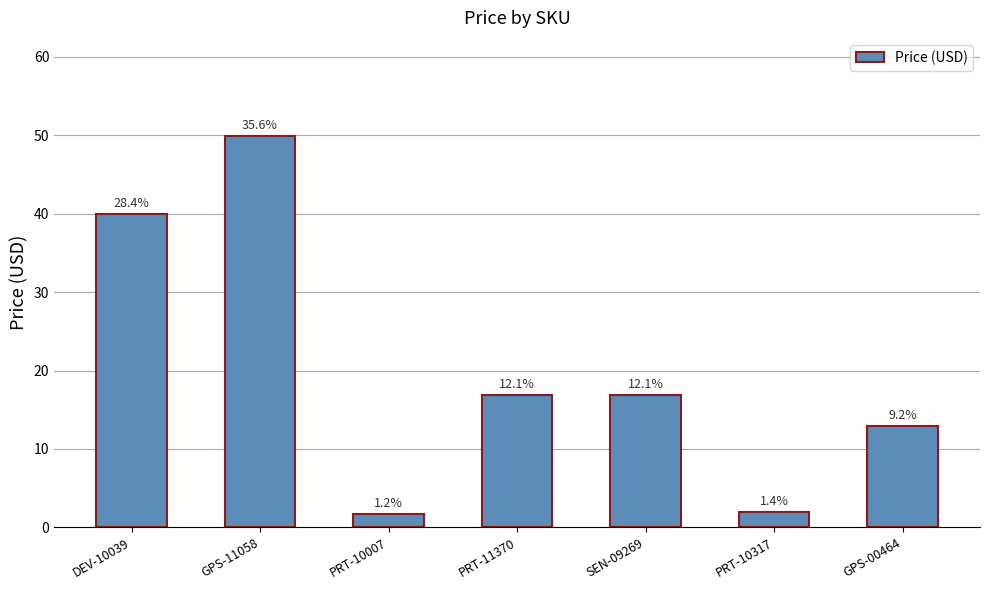

How many bars are there in total?

7